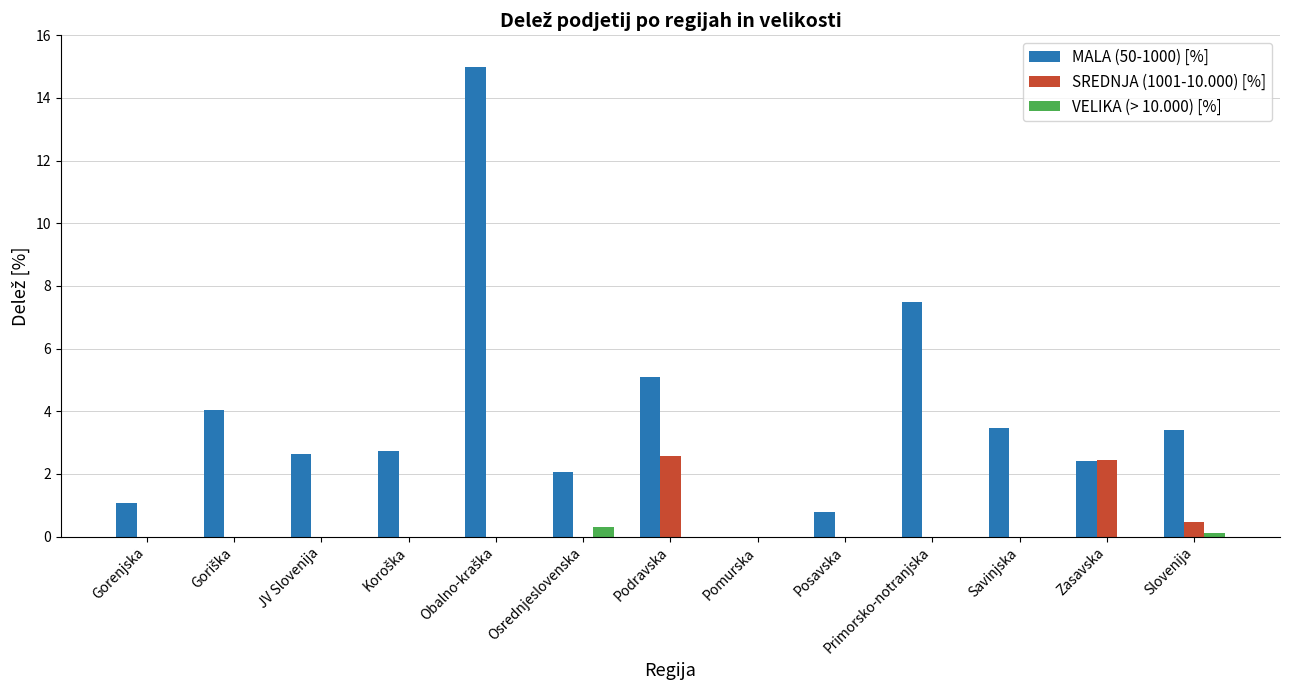

What is the average value of the SREDNJA (1001-10.000) [%] series?

0.4